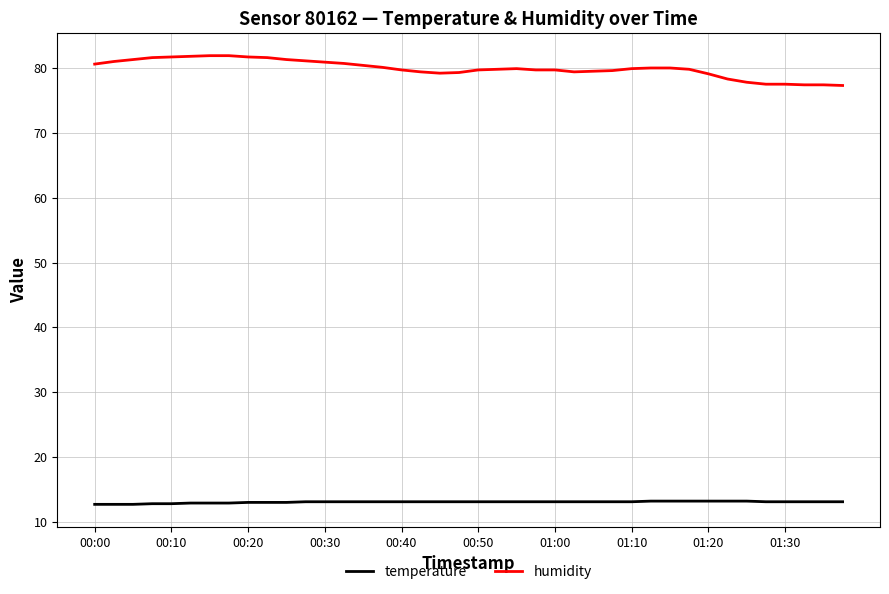

Rank the series by their average value, from lowest to highest.

temperature, humidity